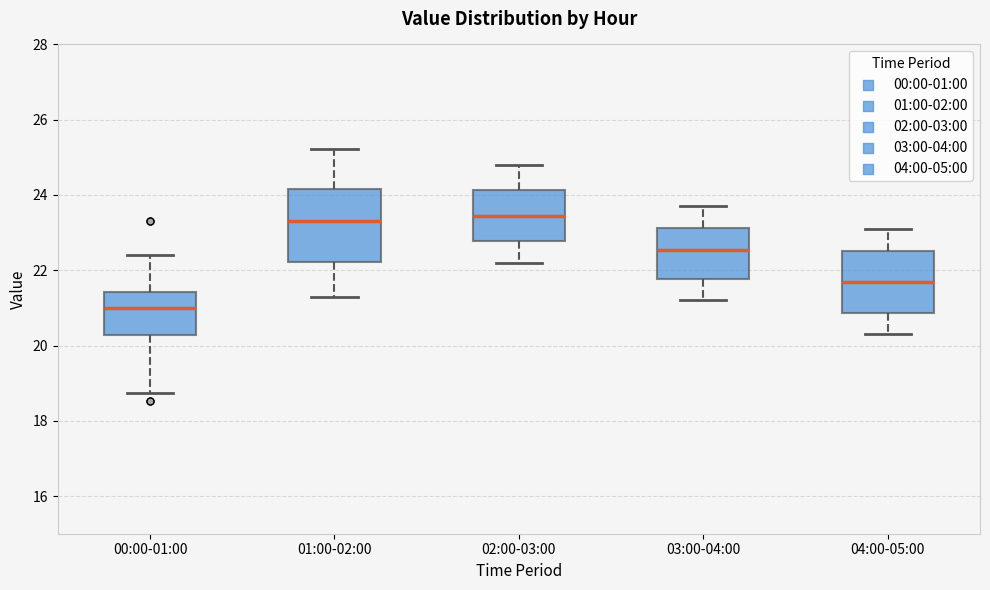

Which box has the lowest median line?

00:00-01:00